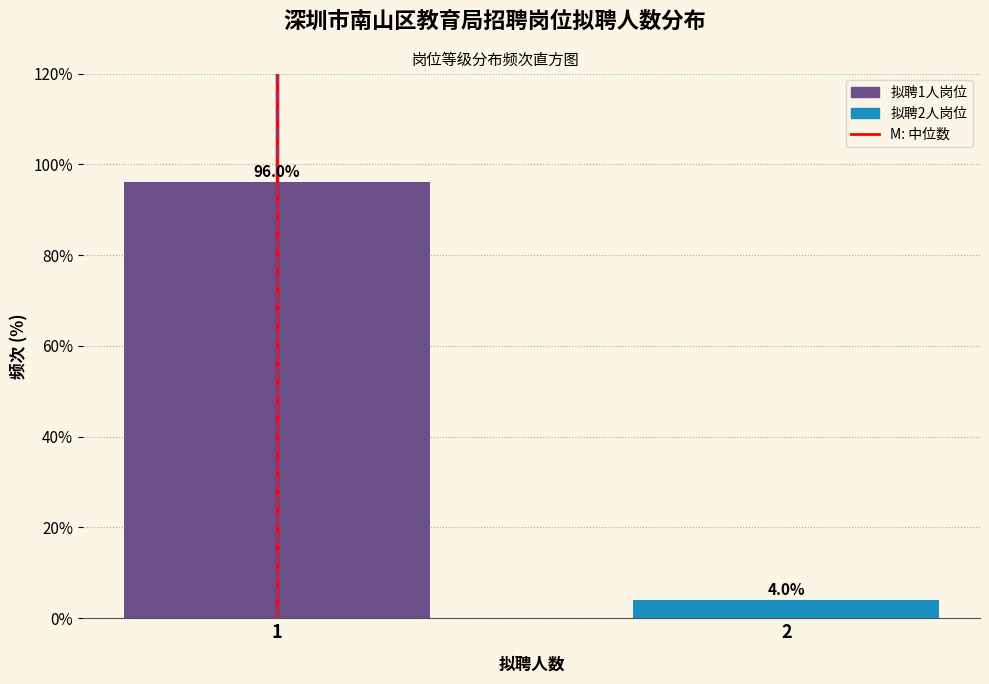

Reading right to left, transcribe all the data shown in this chart.

4	96